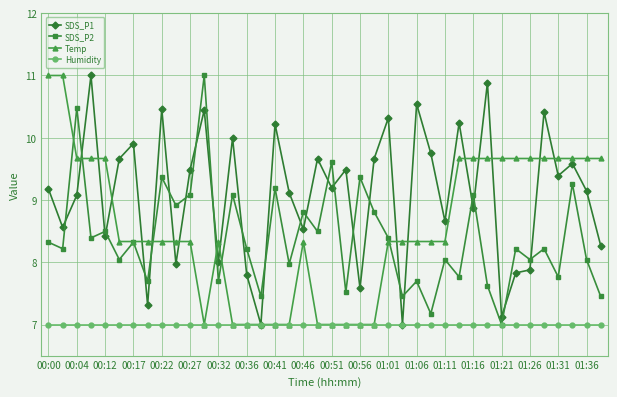

True or false: Temp has more than 0 interior local peaks.

True